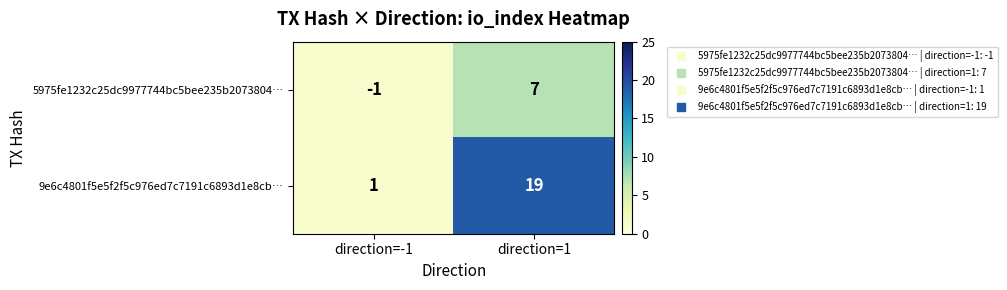

What is the smallest value displayed?

-1